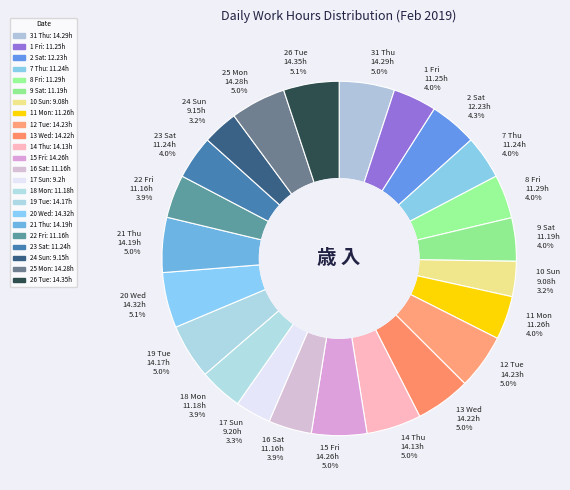

How many slices are in this pie chart?

23